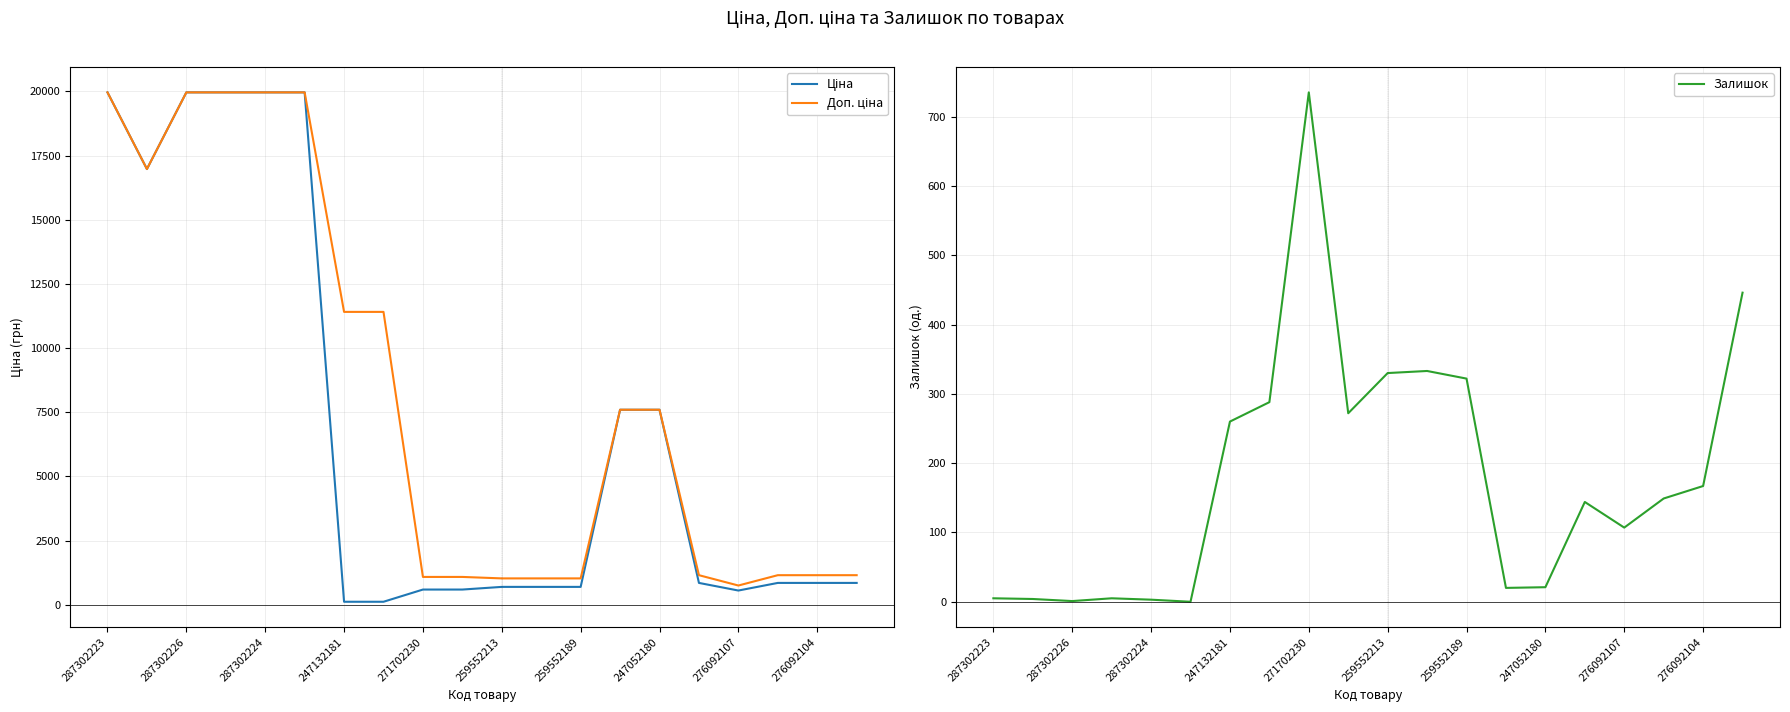

Which series has the largest total across all categories?

Доп. ціна